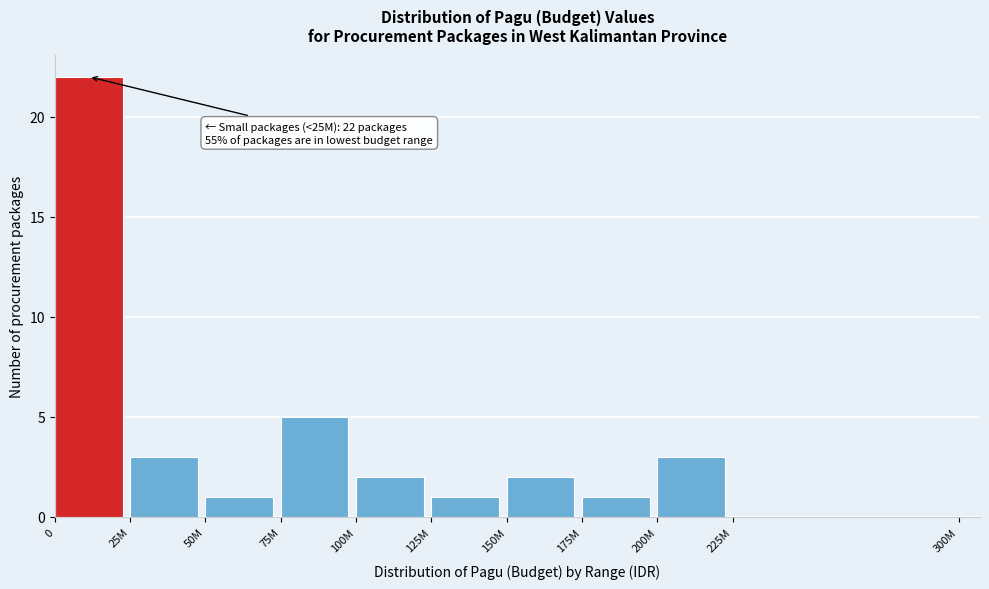

Reading left to right, list all the values displayed in this chart.

0=22	25M=3	50M=1	75M=5	100M=2	125M=1	150M=2	175M=1	200M=3	225M=0